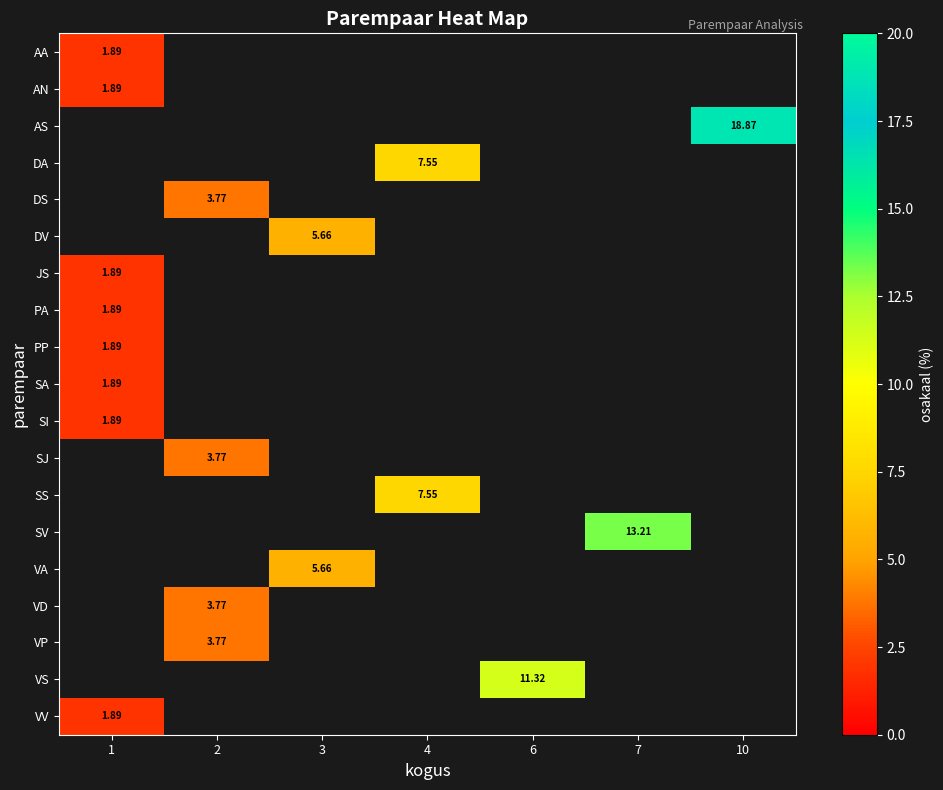

At which category does the chart reach its minimum across all series?

1